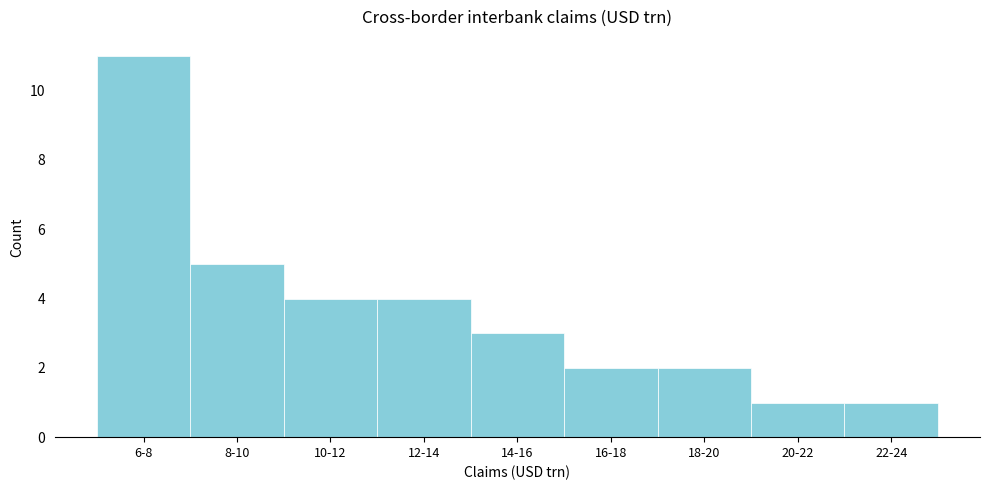

Reading left to right, list all the values displayed in this chart.

6-8=11	8-10=5	10-12=4	12-14=4	14-16=3	16-18=2	18-20=2	20-22=1	22-24=1